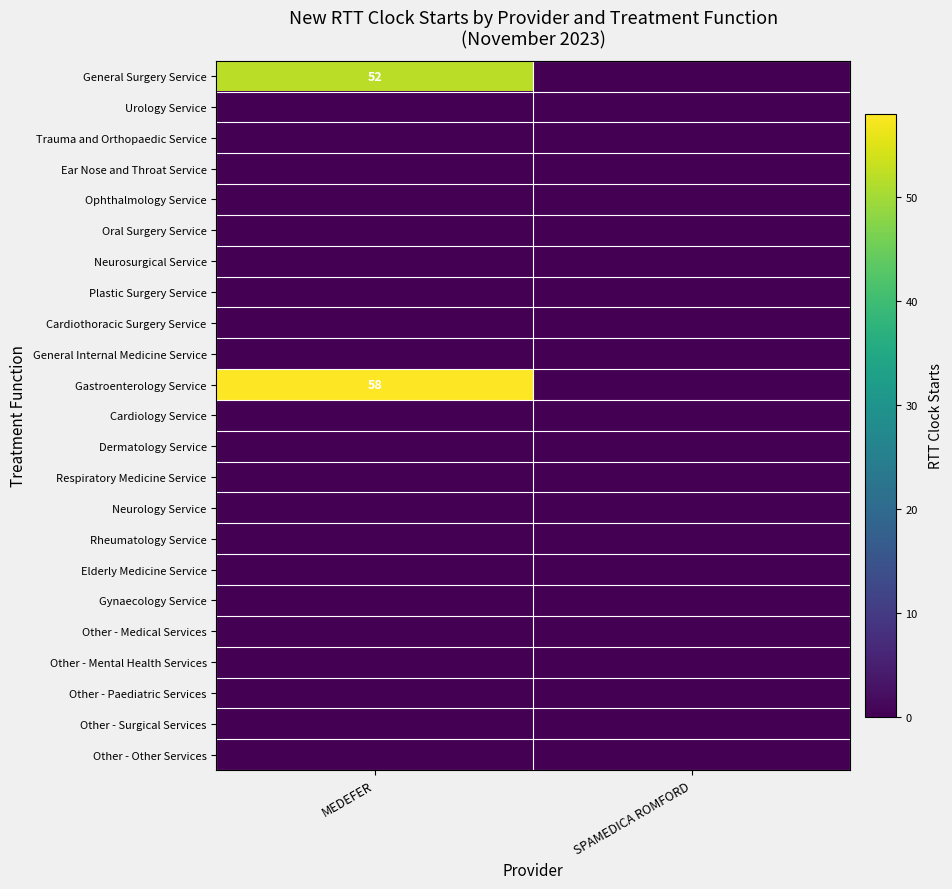

At which category is the sum across all series the highest?

MEDEFER